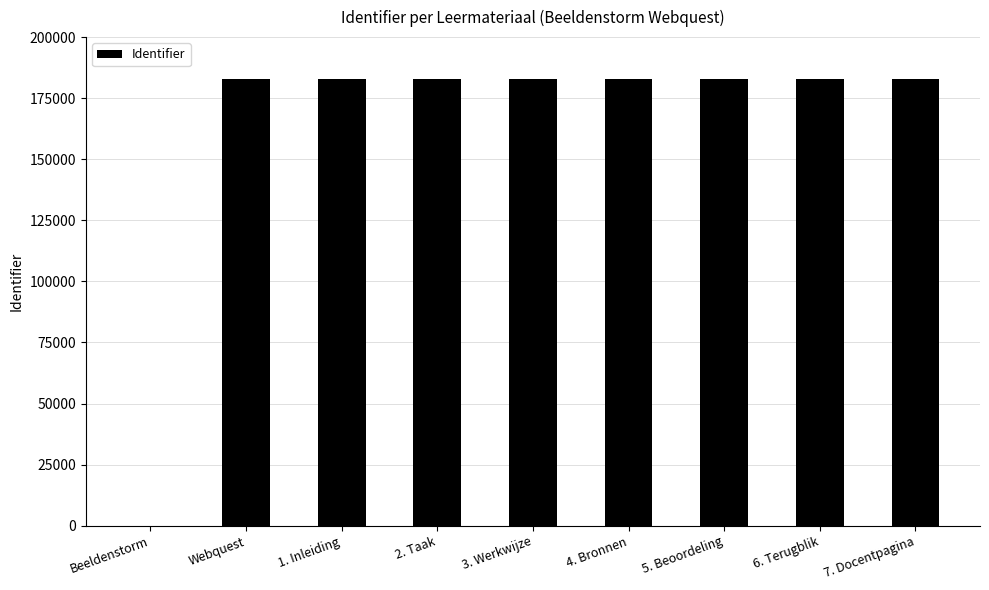

The value at Webquest is 182962. True or false?

True